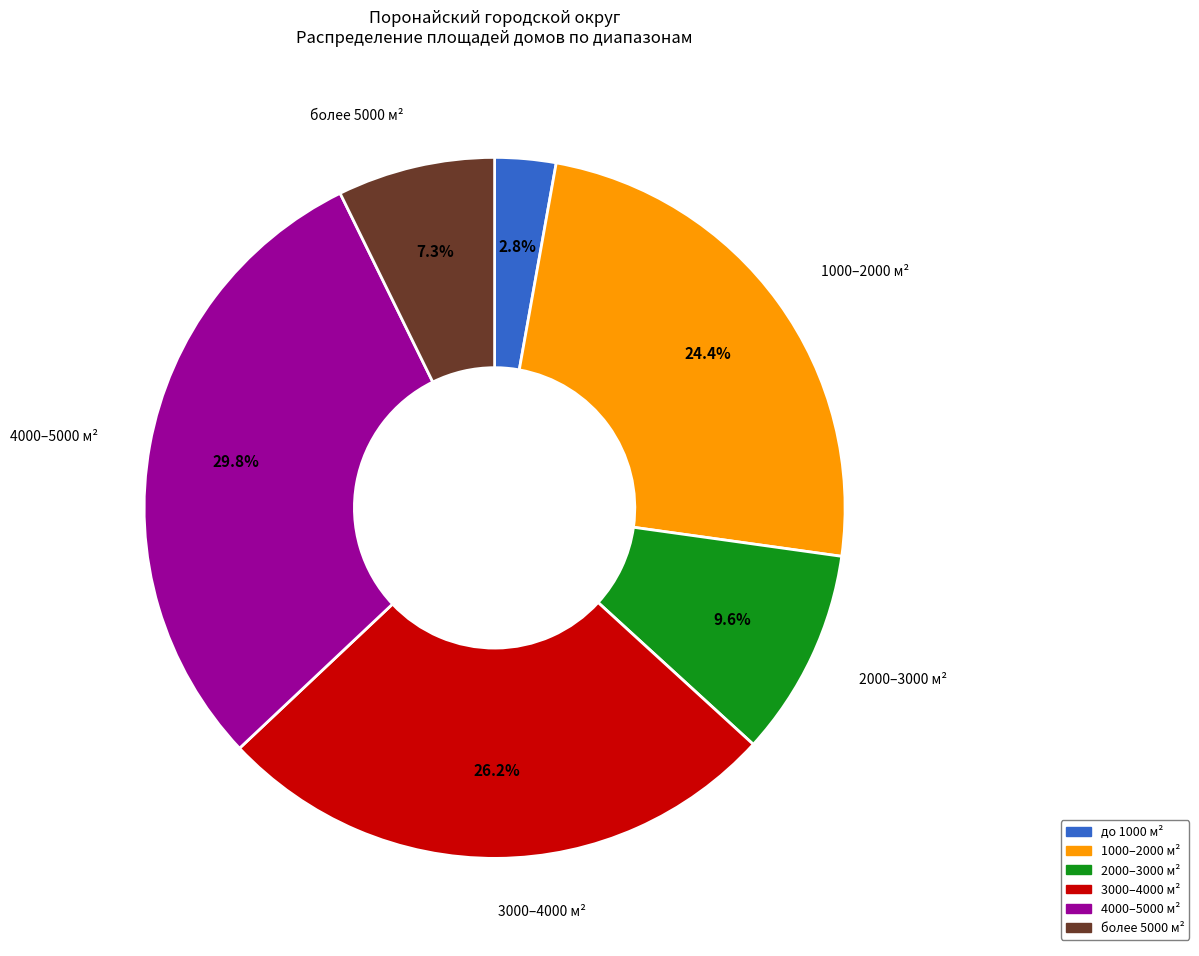

Is there a majority slice in this chart?

No